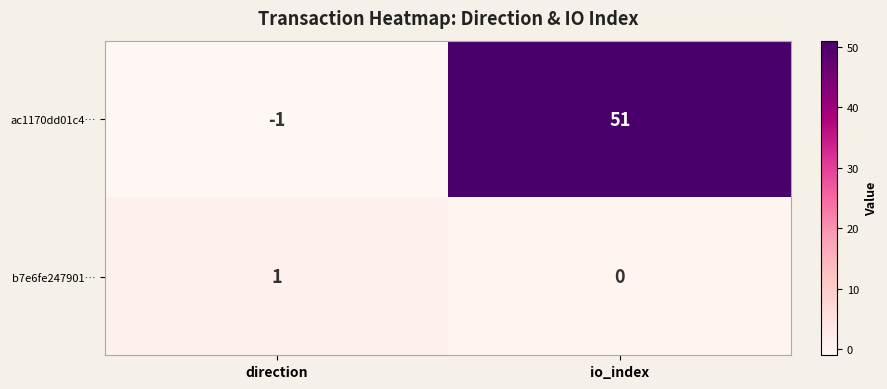

List the series in order of their overall mean, lowest first.

b7e6fe247901…, ac1170dd01c4…